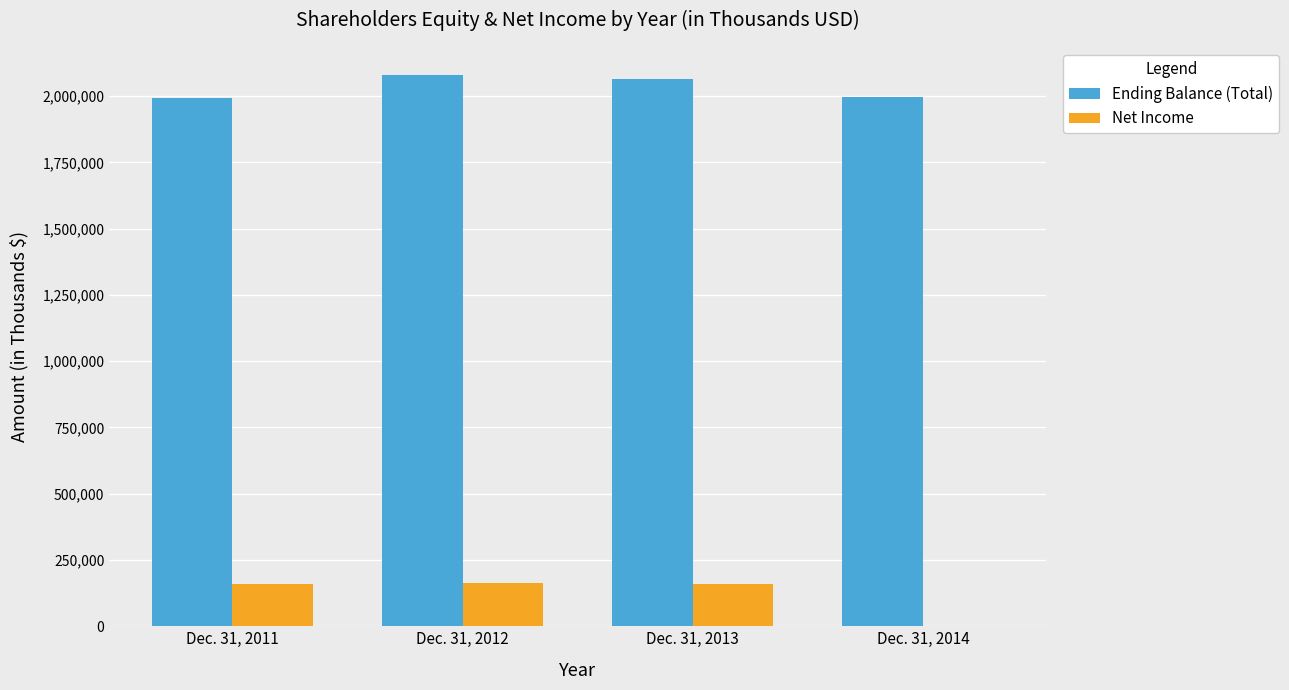

The value of Ending Balance (Total) at Dec. 31, 2014 is 1996665. True or false?

True